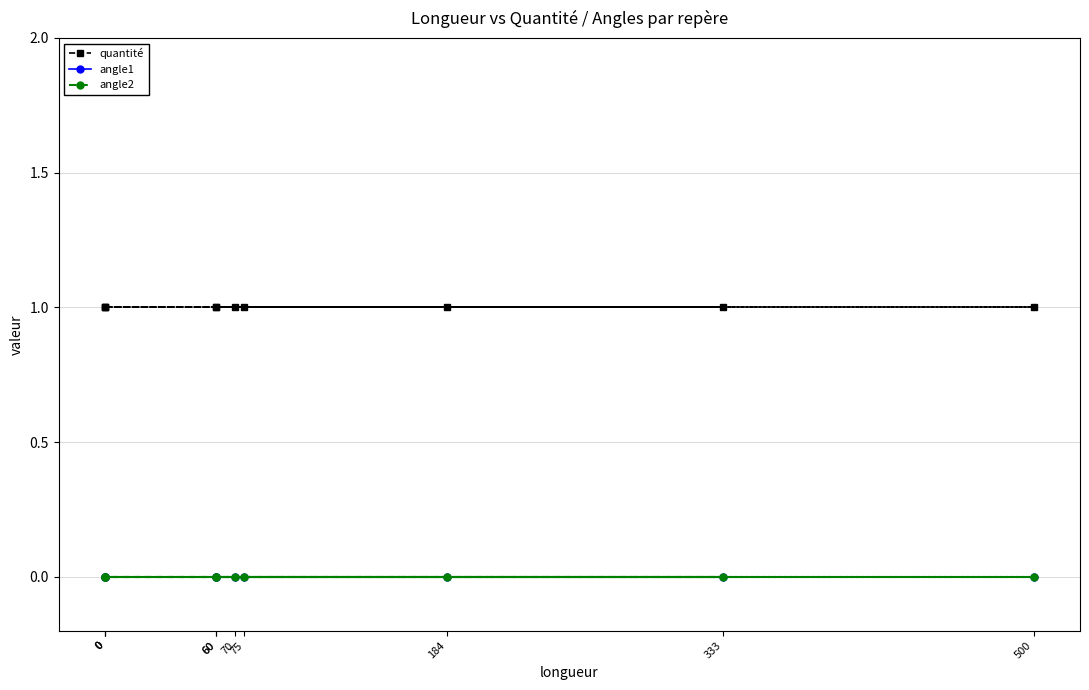

What is the difference between the highest and lowest values at 75?

1